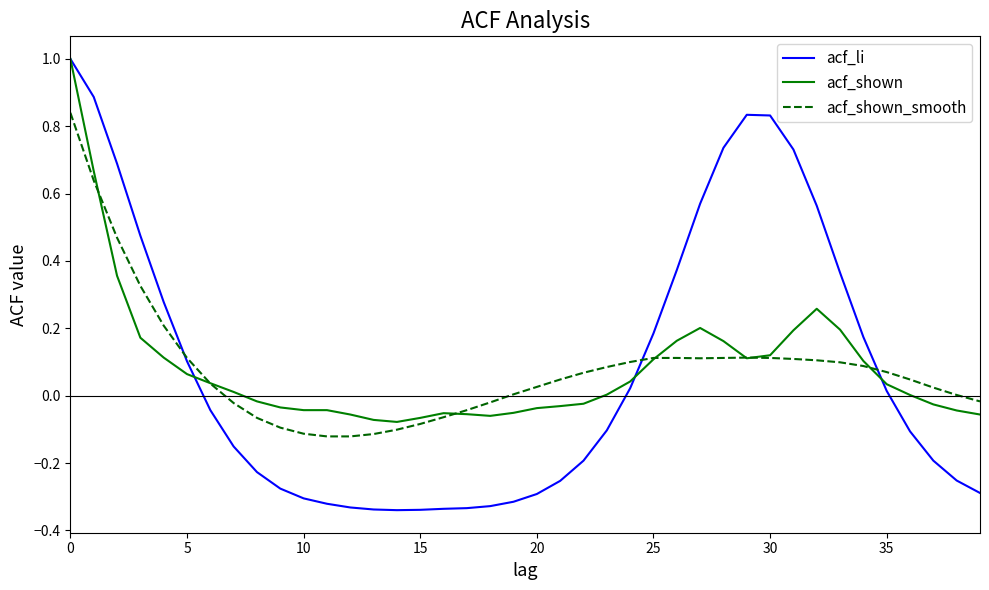

What is the greatest value displayed?

1.0